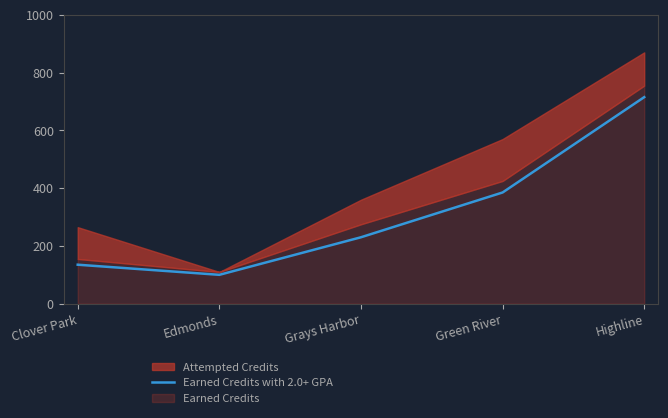

How many lines are shown in the chart?

1